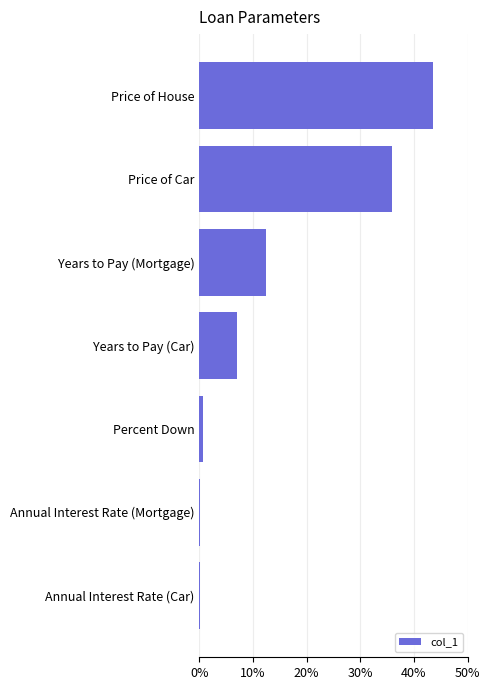

Which has a higher value, Years to Pay (Mortgage) or Years to Pay (Car)?

Years to Pay (Mortgage)